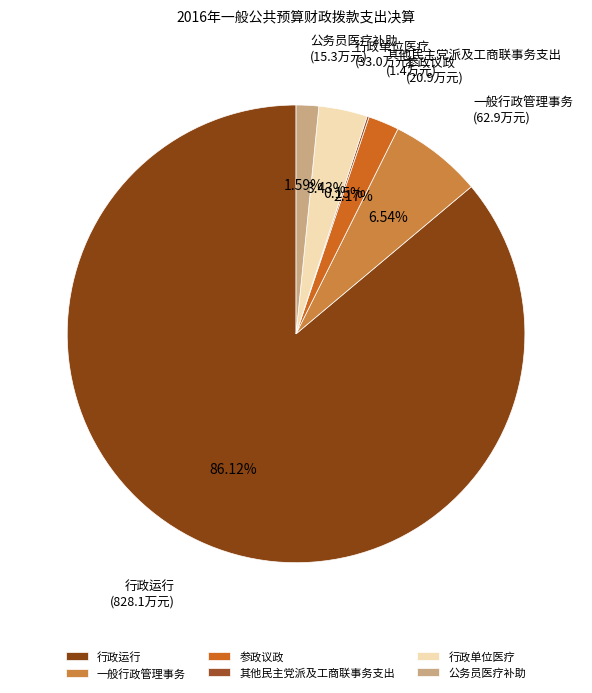

Is the sum of 一般行政管理事务 and 行政运行 greater than half?

Yes